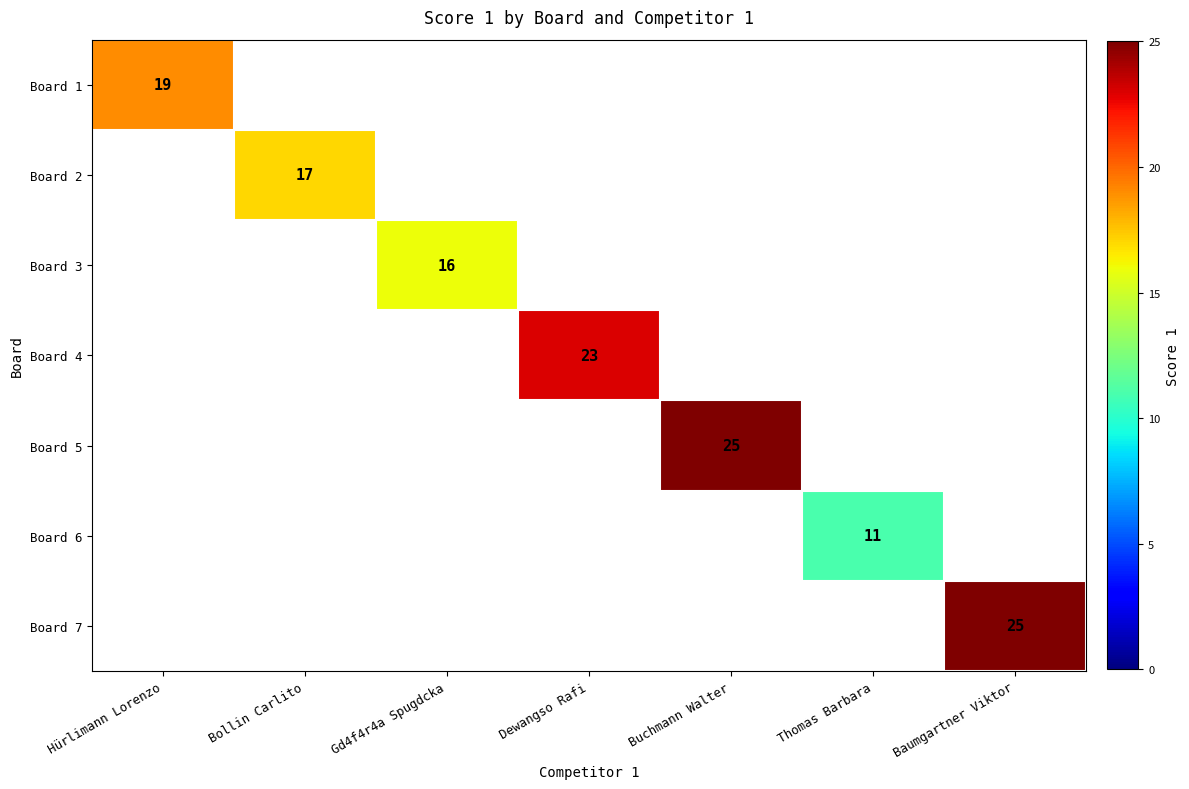

Is it true that Board 1 equals 19 at Hürlimann Lorenzo?

True